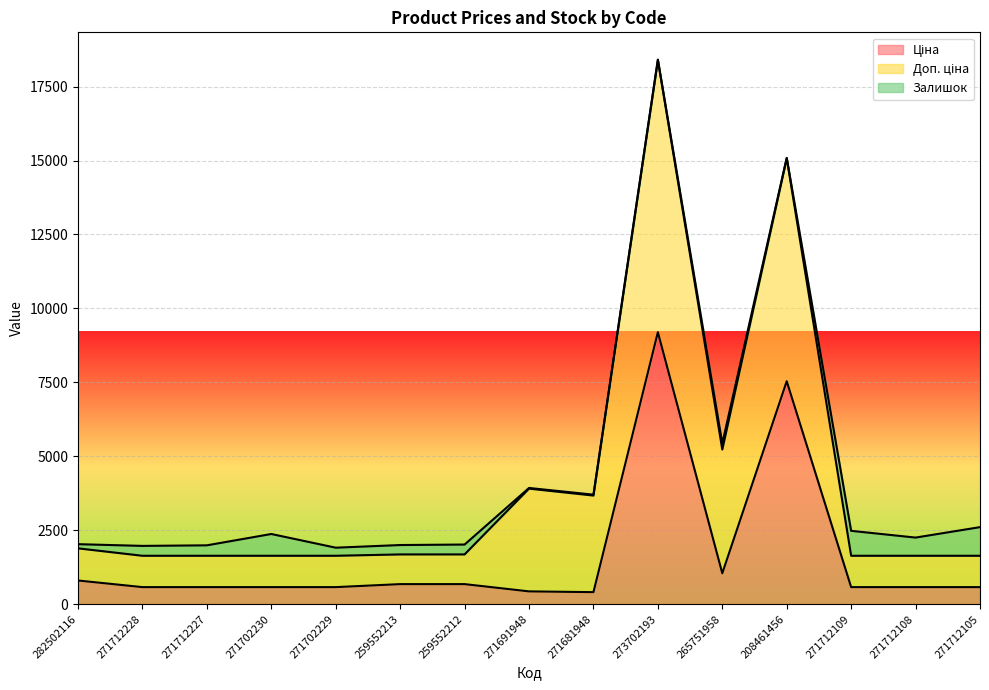

True or false: Доп. ціна and Ціна intersect in this chart.

False